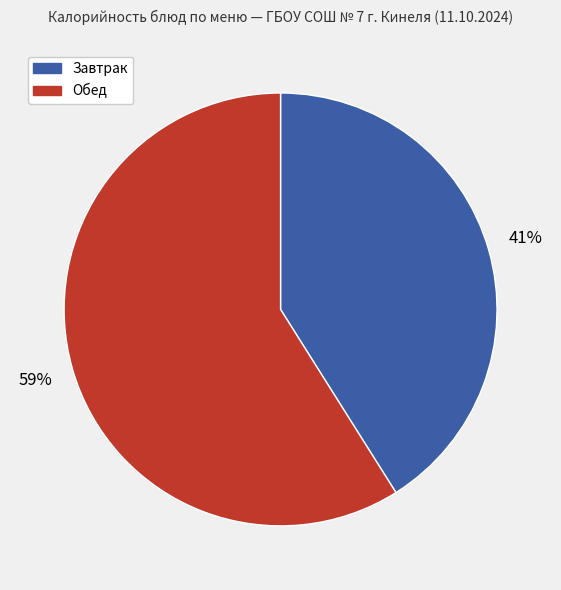

To the nearest percent, what is the difference between the largest and smallest slice percentages?

18%